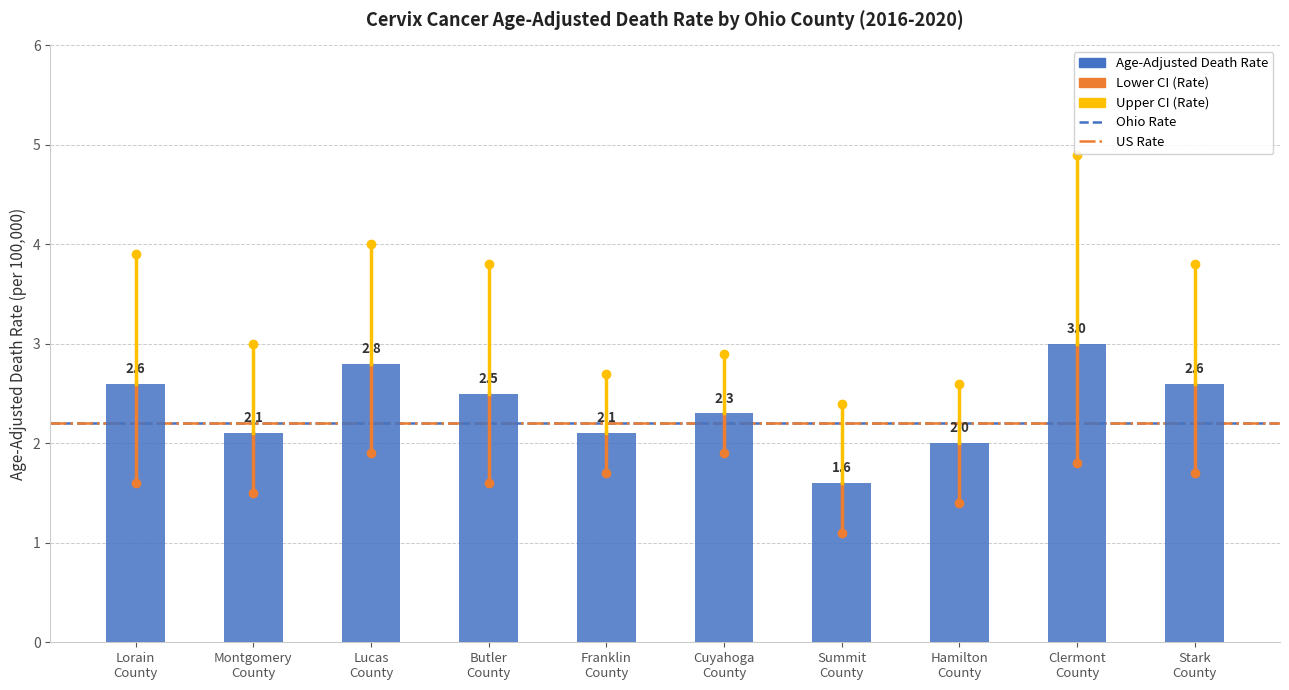

What is the difference between the second highest and minimum values?

1.2